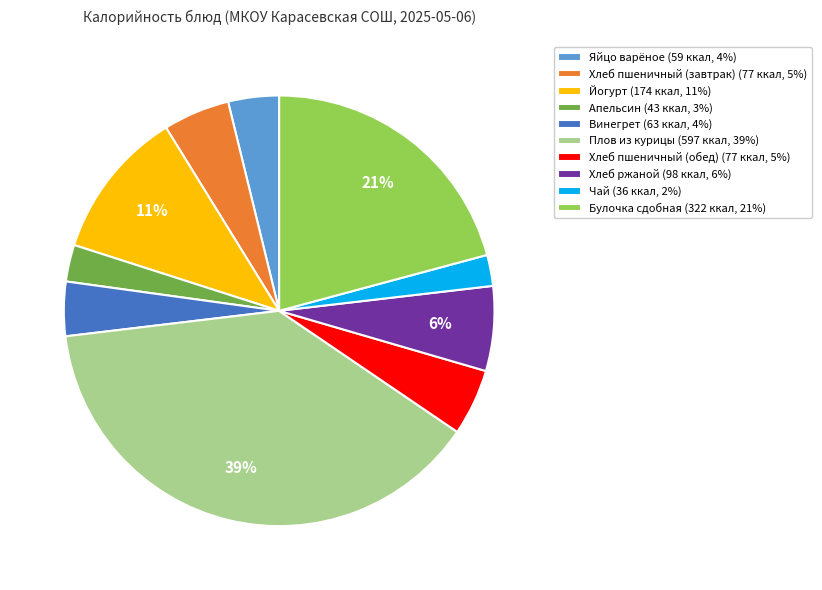

Between Булочка сдобная and Винегрет, which is larger?

Булочка сдобная